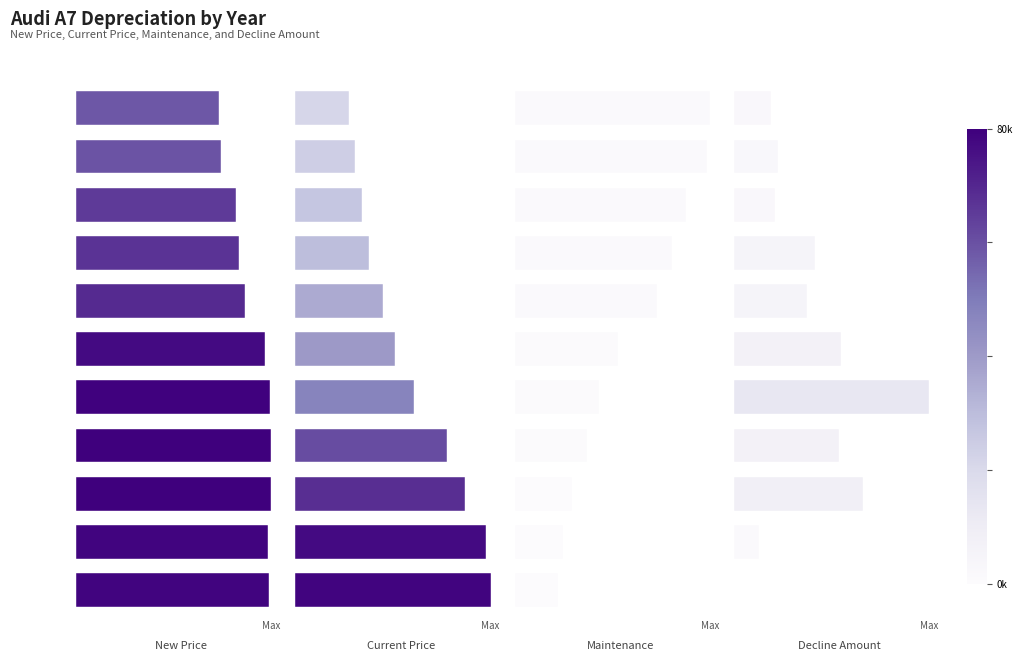

Count the number of data series in this chart.

4